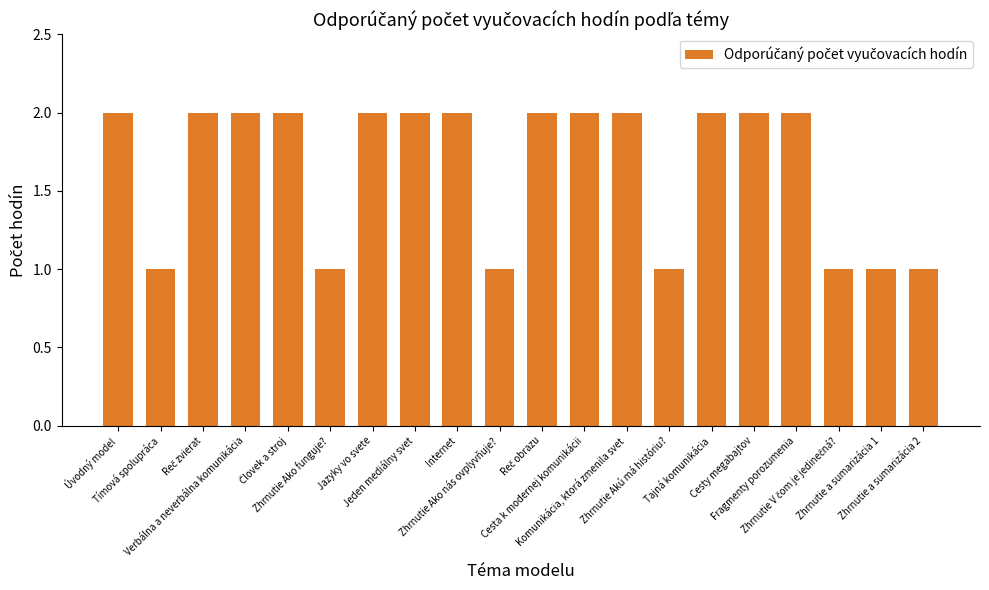

What position from the left is Zhrnutie Akú má históriu??

14